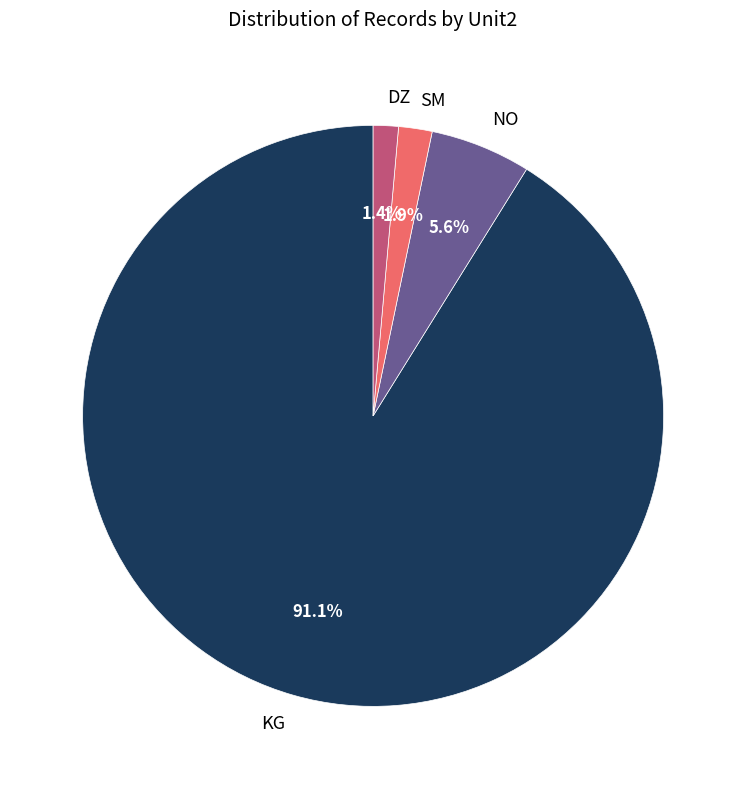

Does KG represent more than half of the total?

Yes